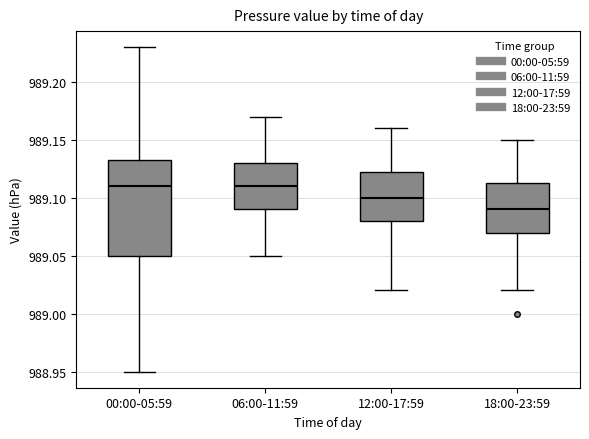

Where does the upper whisker of the box for 12:00-17:59 end on the y-axis? The values are not printed on the chart, so give them approximately, as read against the axis.

989.160